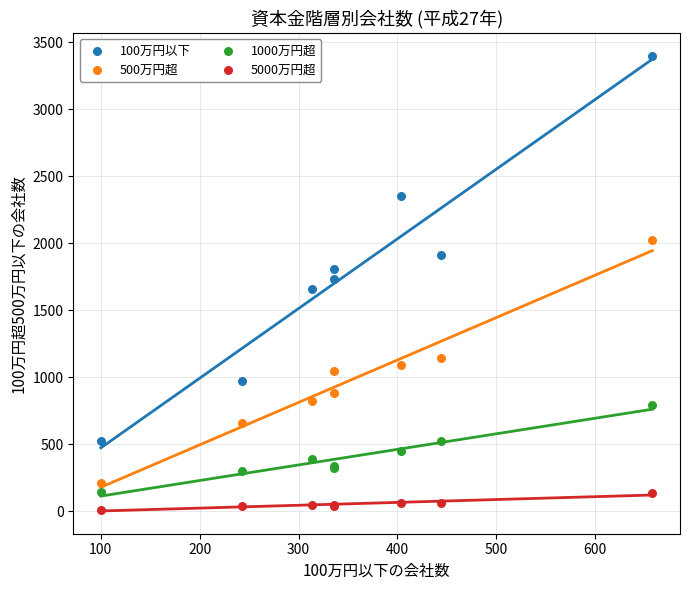

Which series has the largest Y range (max minus min)?

100万円以下